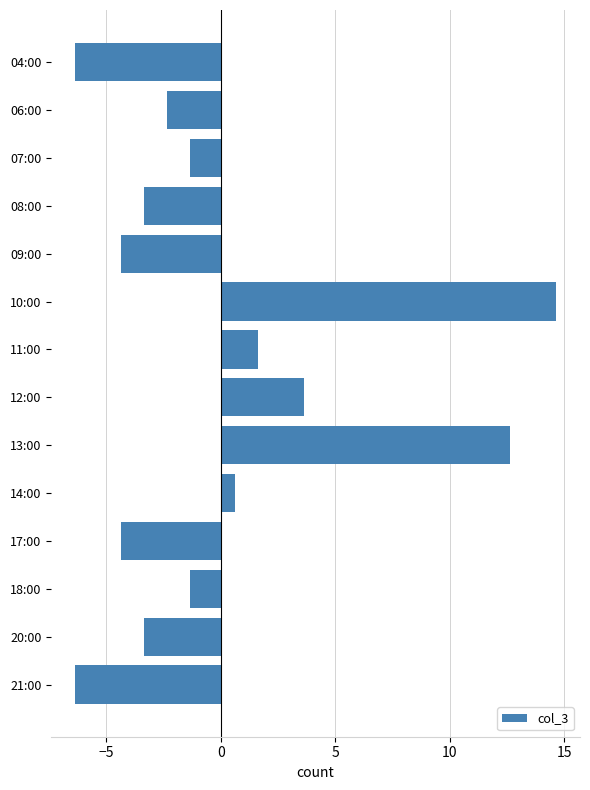

Read the value at 21:00.

-6.4